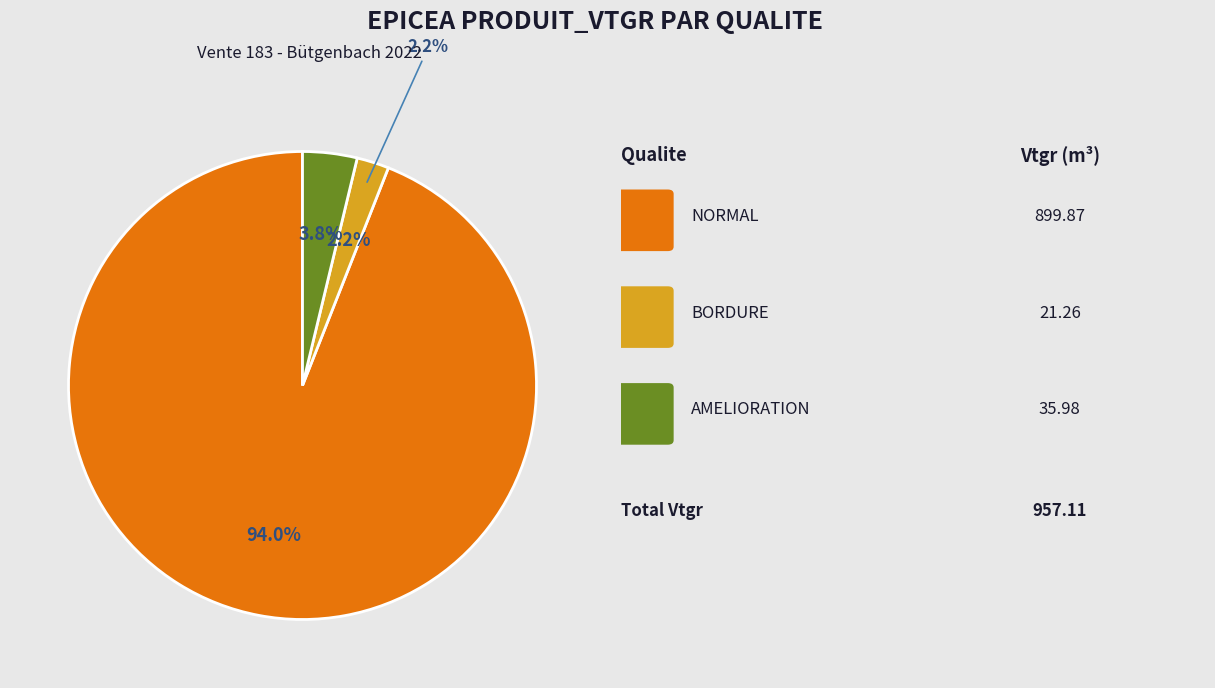

Combined, do 11 and 0 account for over 50%?

No